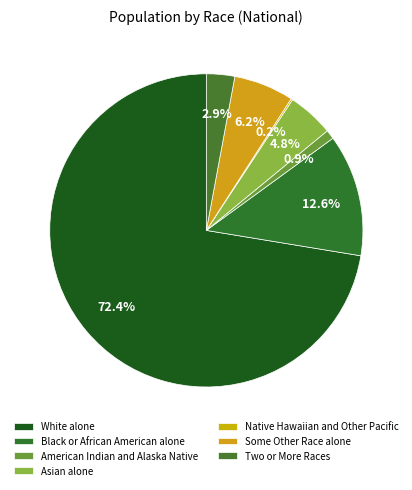

Rank the categories by value from lowest to highest.

Native Hawaiian and Other Pacific, American Indian and Alaska Native, Two or More Races, Asian alone, Some Other Race alone, Black or African American alone, White alone